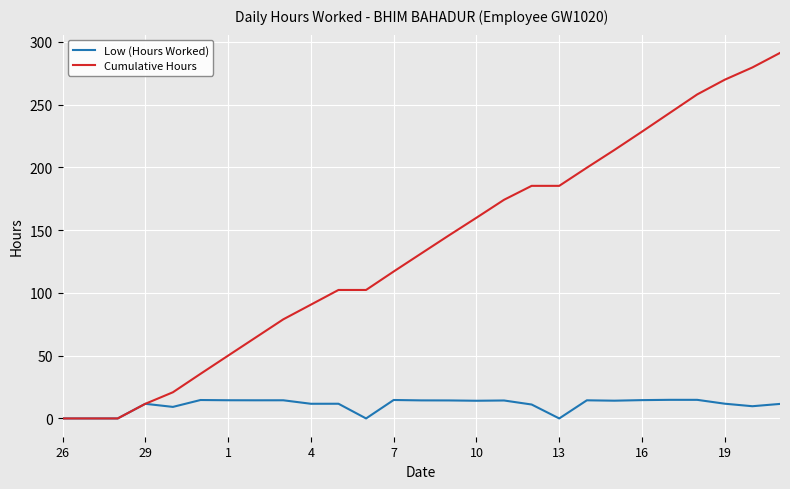

Which series has the largest total across all categories?

Cumulative Hours